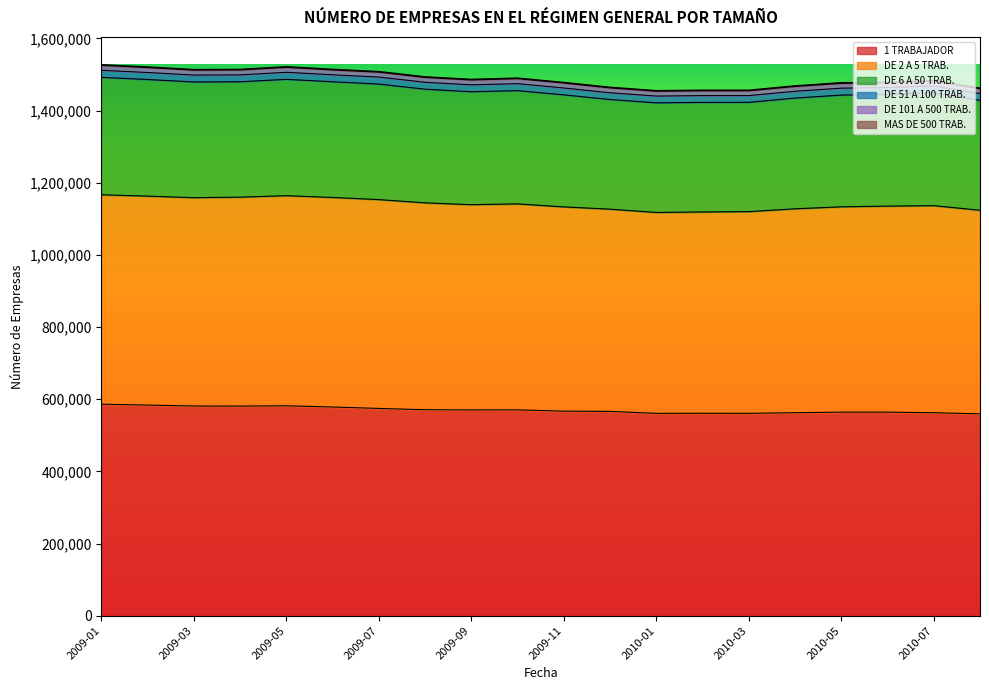

List the labels in order of MAS DE 500 TRAB. value, largest first.

2010-07, 2009-01, 2009-05, 2010-08, 2009-10, 2009-02, 2009-11, 2009-08, 2009-12, 2010-02, 2009-07, 2009-03, 2010-05, 2009-04, 2009-09, 2010-01, 2010-04, 2010-03, 2009-06, 2010-06